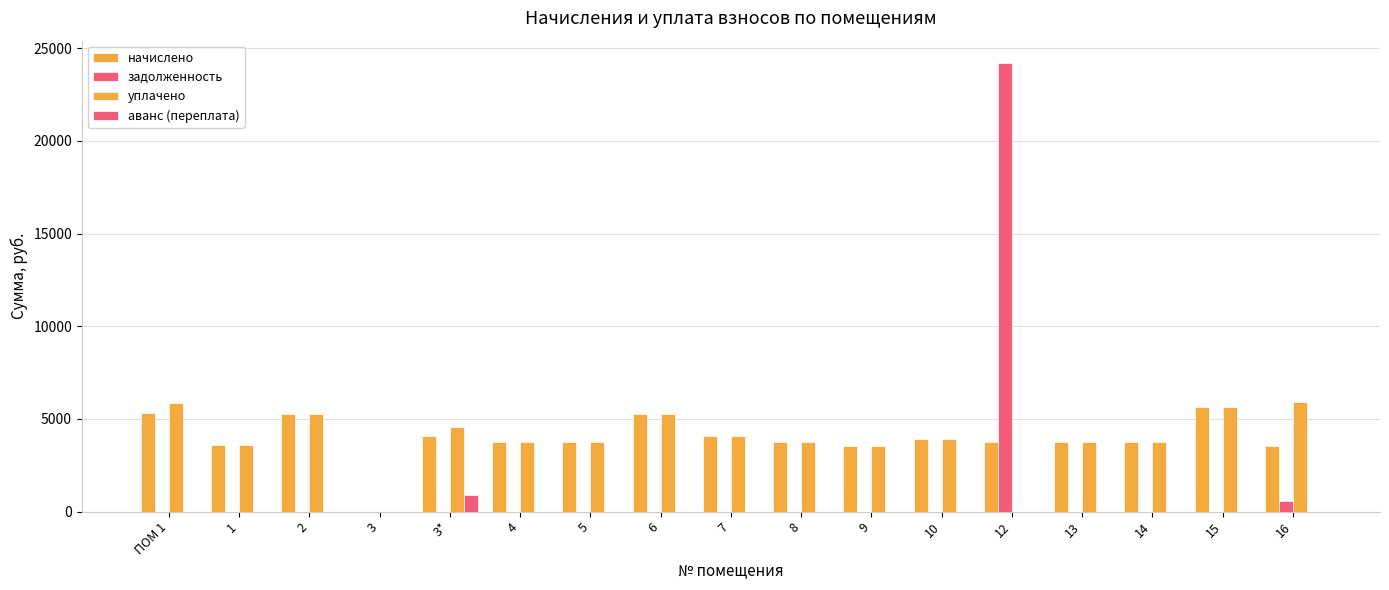

Count the number of data series in this chart.

4